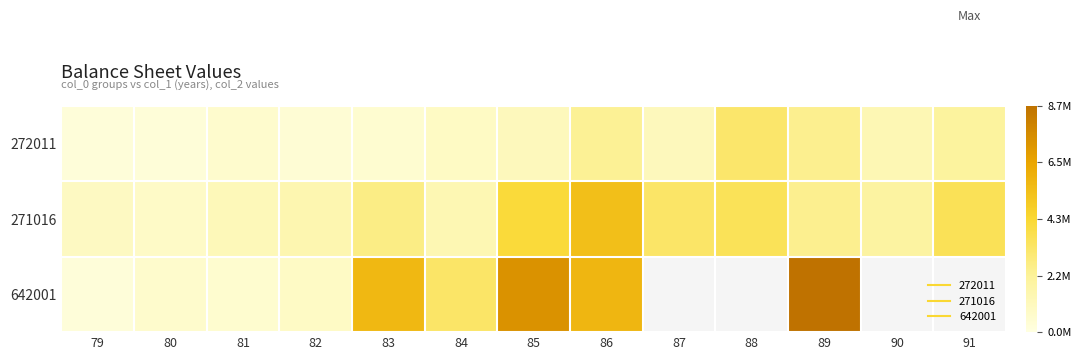

What is the difference between the maximum and minimum values in the 642001 series?

8450228.0